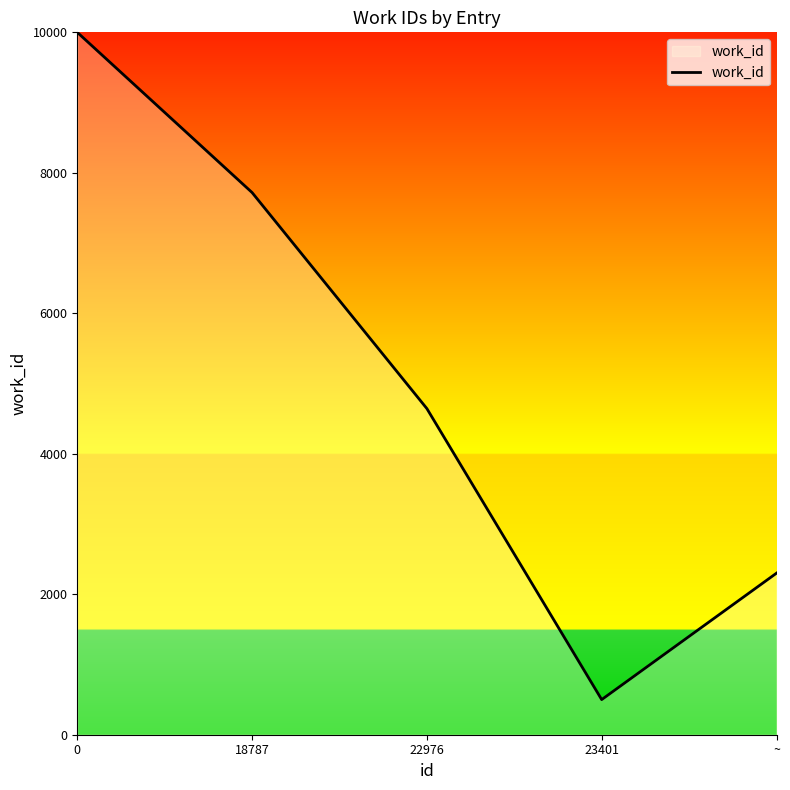

Reading left to right, extract all data points from this chart.

0=10000	18787=7719	22976=4643	23401=500	~=2300